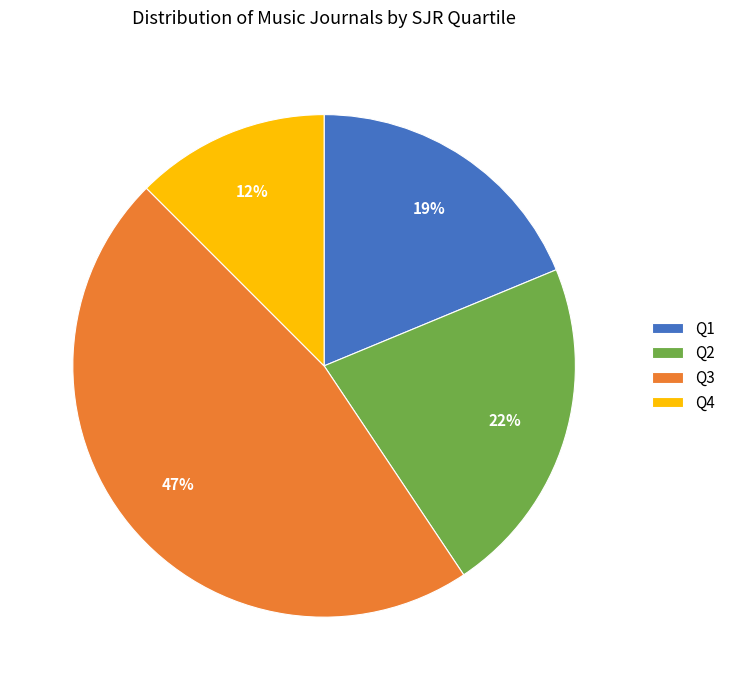

The Q2 slice represents 37% of the pie. True or false?

False